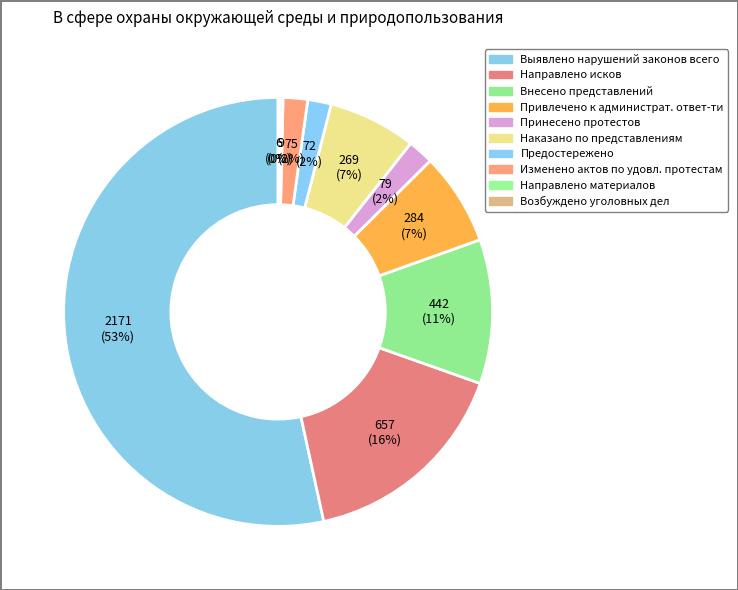

What is the total percentage of Возбуждено уголовных дел and Выявлено нарушений законов всего?

53.6%